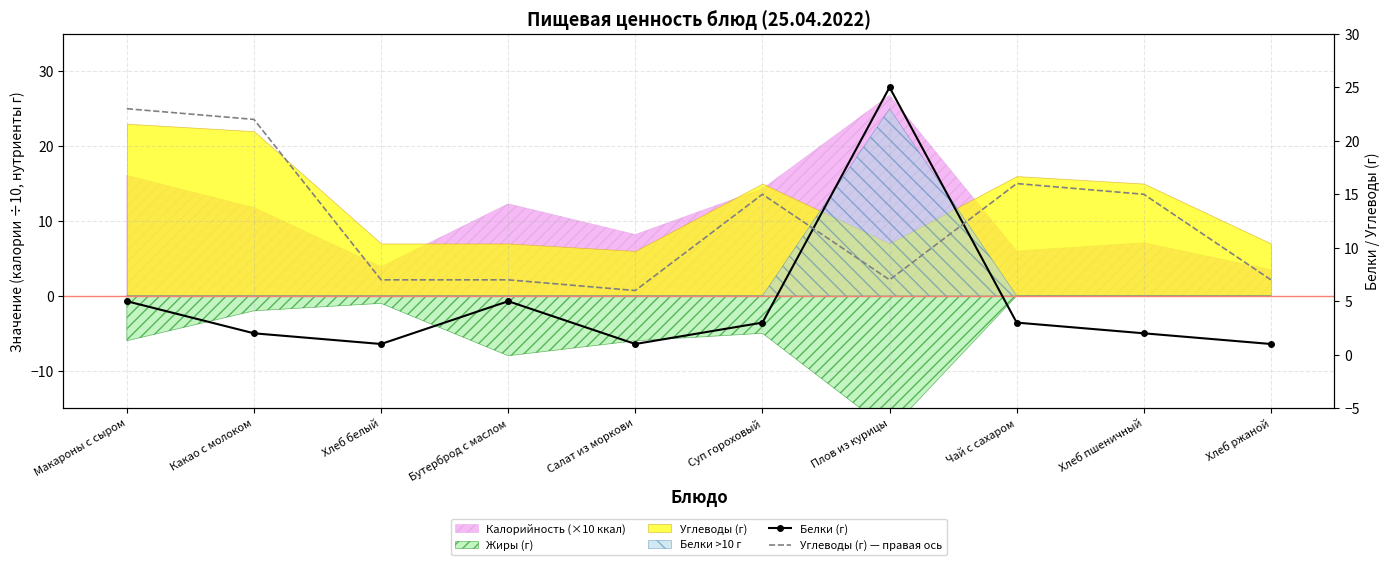

Does the chart have visible grid lines?

Yes